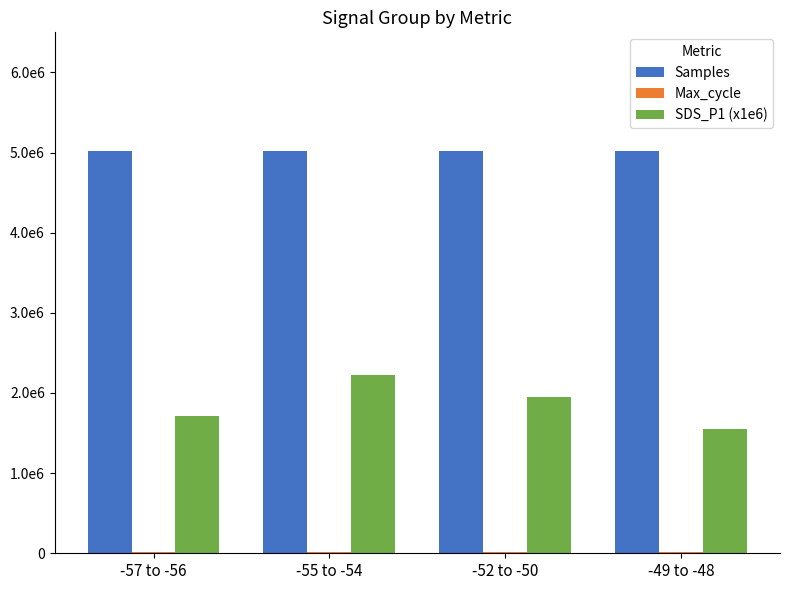

The Samples series shows 5014010 at -55 to -54. True or false?

True